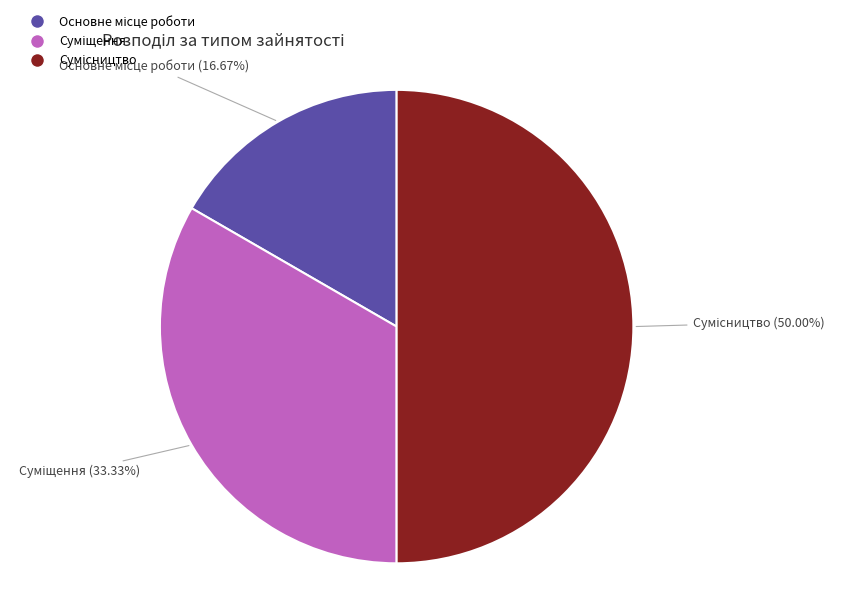

What is the largest slice in the pie chart?

Сумісництво